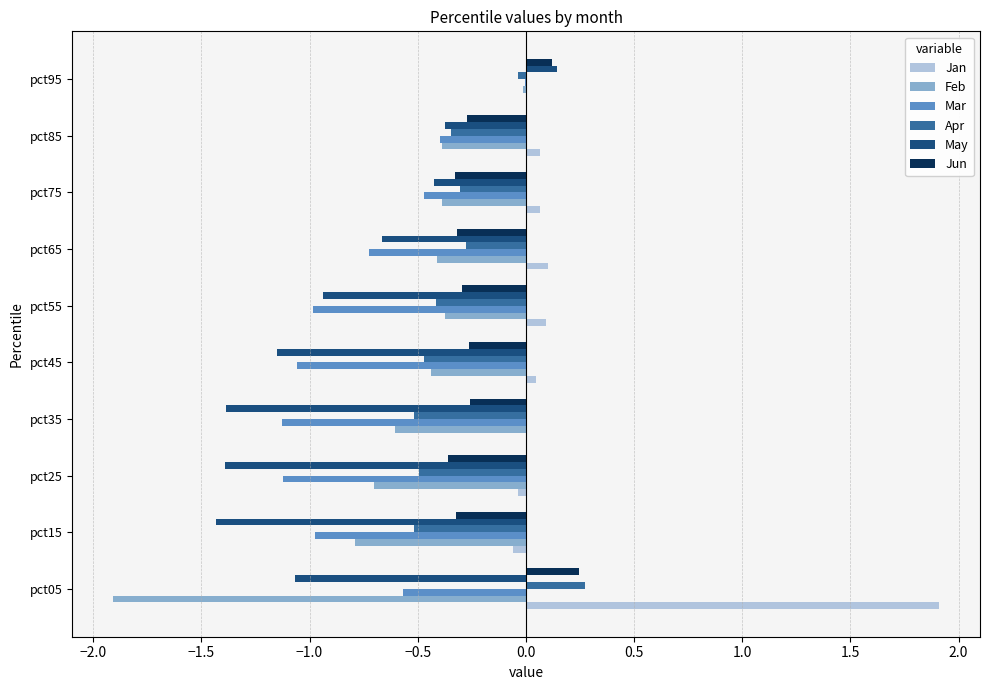

Which series changed the most between pct15 and pct85?

May